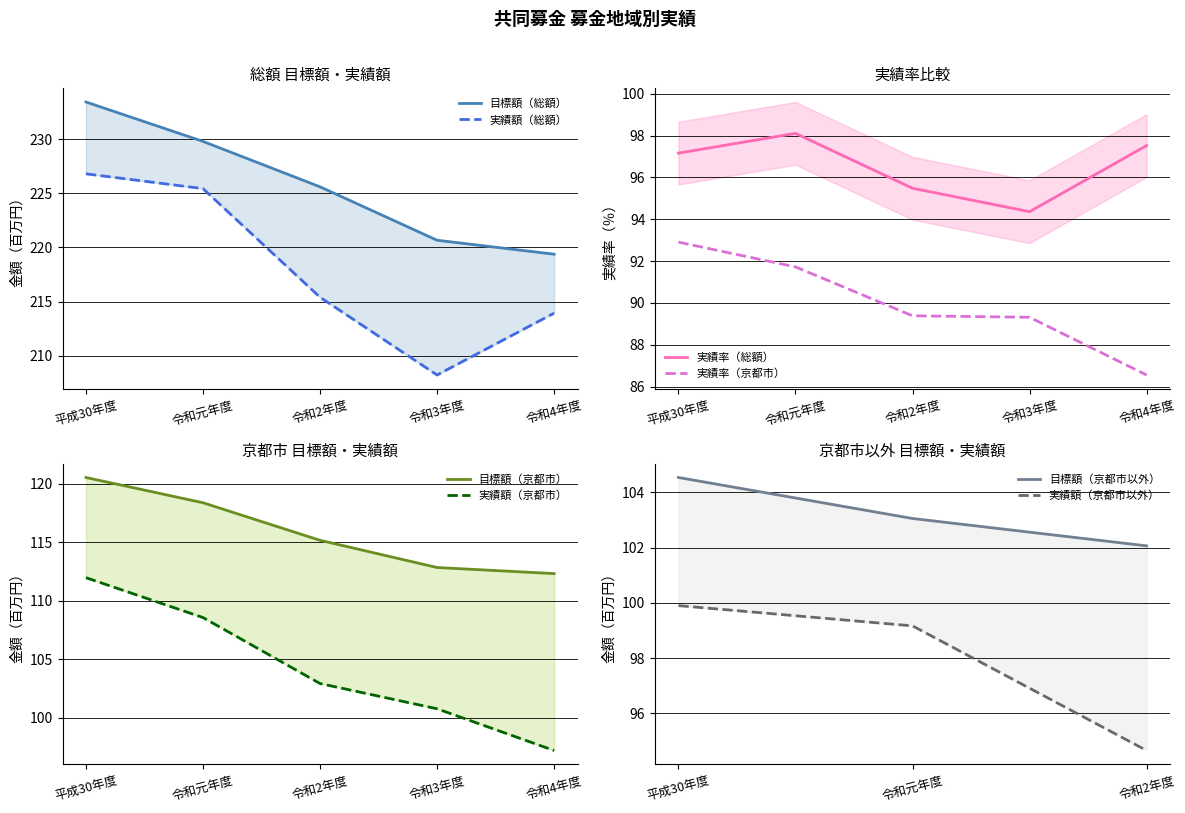

True or false: 実績率（京都市） has a value of 89.4 at 令和2年度.

True